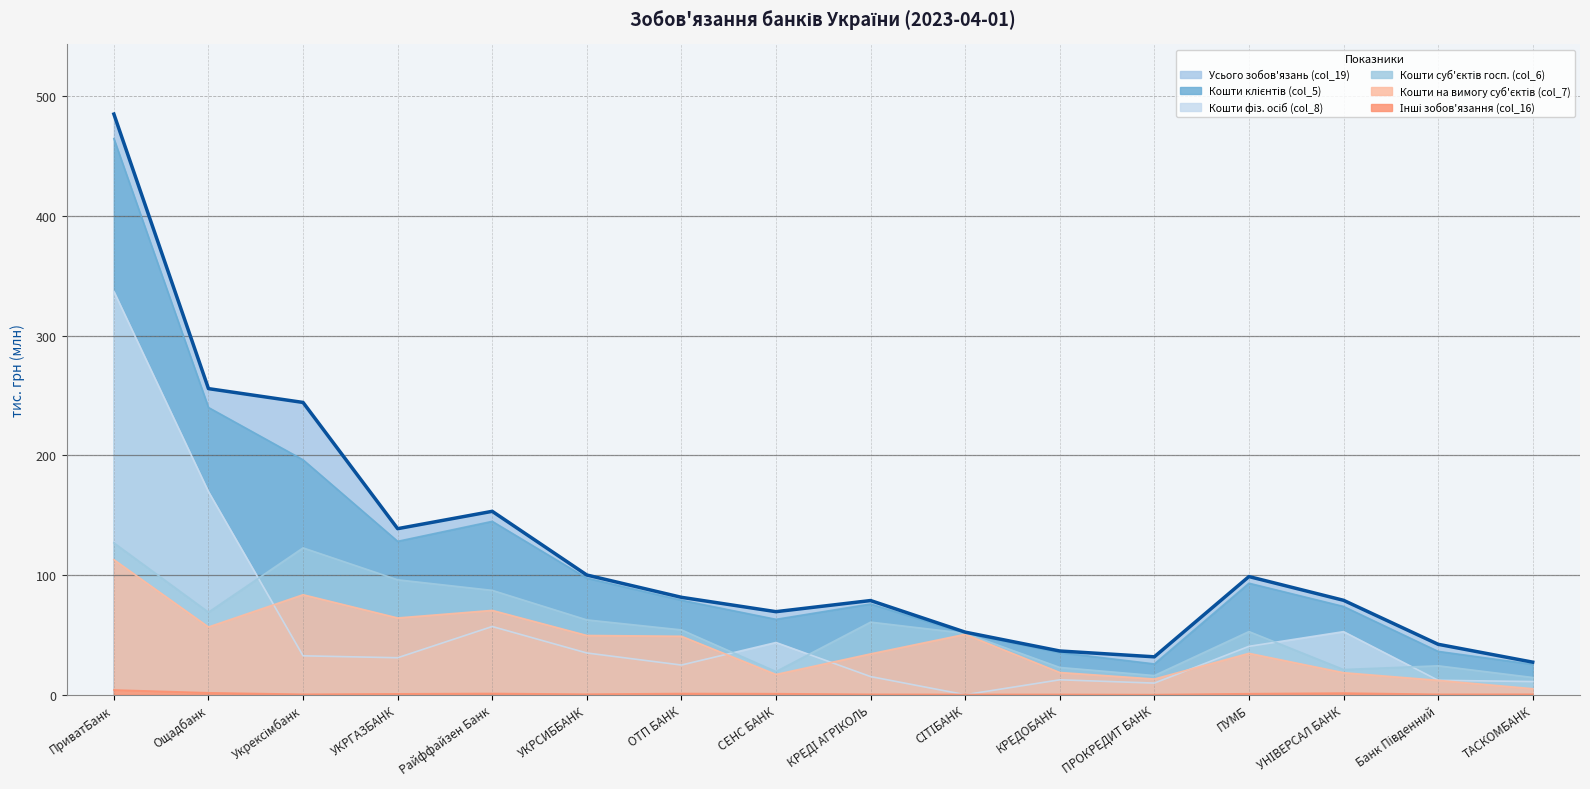

At which category does Кошти клієнтів (col_5) reach its first local valley?

УКРГАЗБАНК